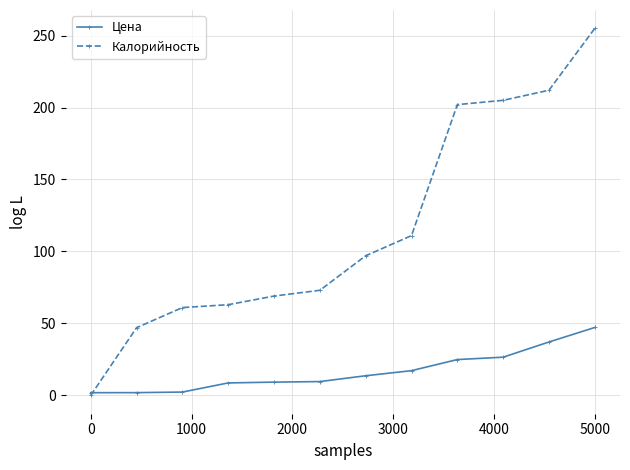

Which series has the largest range (max minus min)?

Калорийность